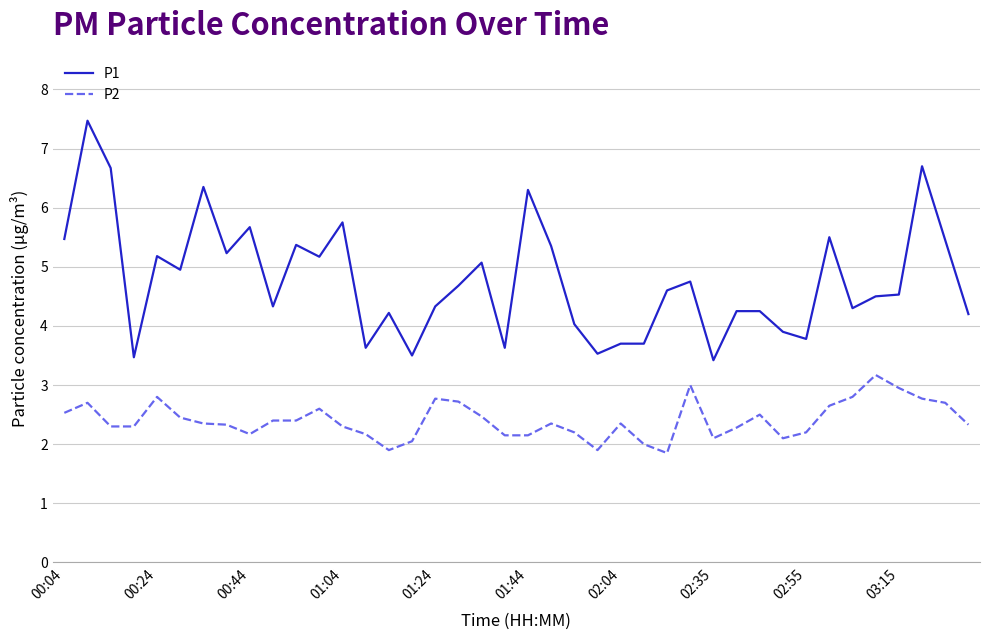

True or false: P1 and P2 intersect in this chart.

False